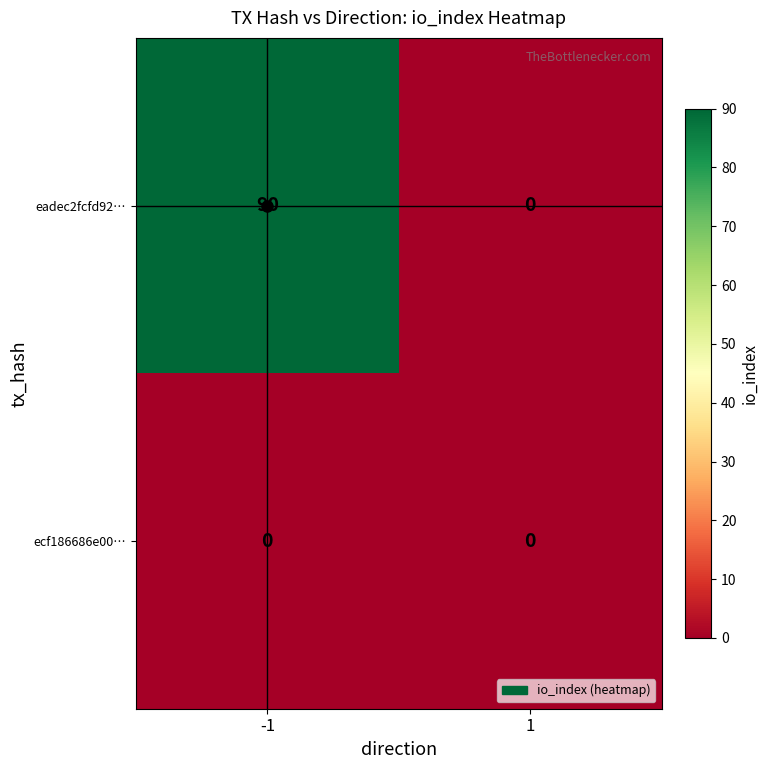

Between -1 and 1, which series saw the biggest shift?

eadec2fcfd92…